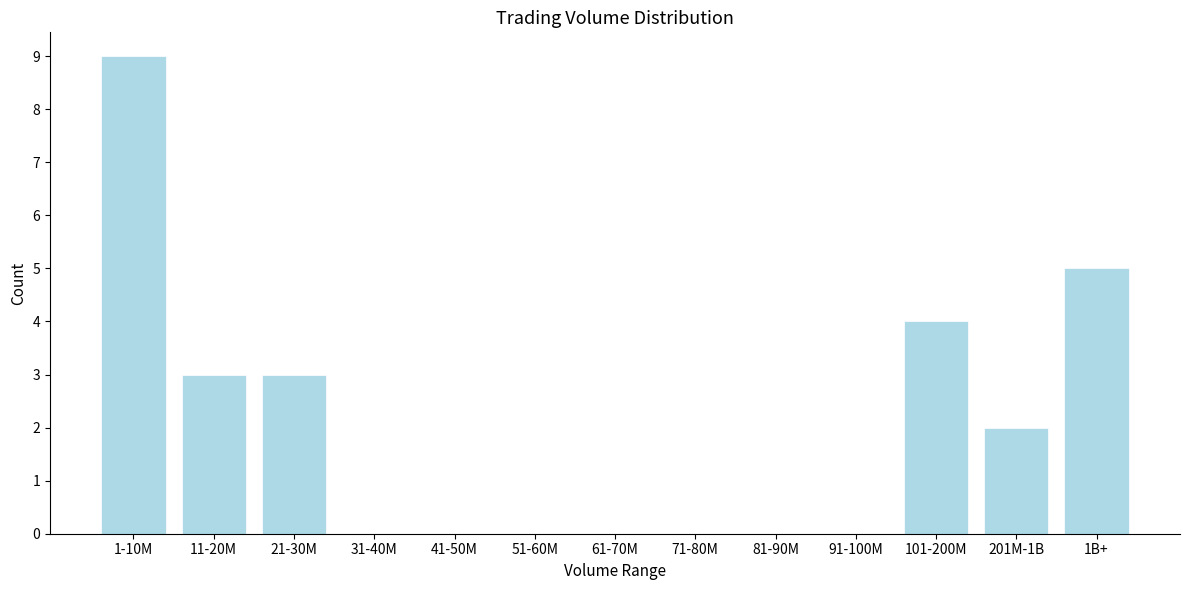

Reading left to right, transcribe all the data shown in this chart.

1-10M=9	11-20M=3	21-30M=3	31-40M=0	41-50M=0	51-60M=0	61-70M=0	71-80M=0	81-90M=0	91-100M=0	101-200M=4	201M-1B=2	1B+=5